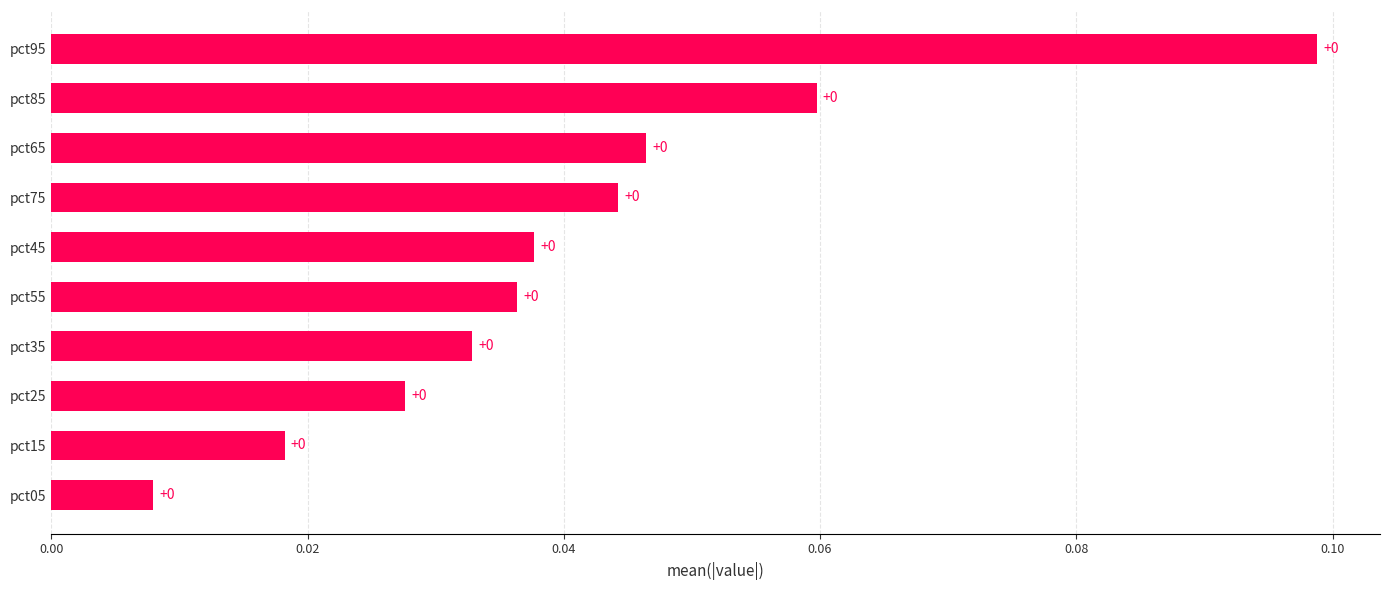

Is it true that the value at pct25 is 0.0?

True